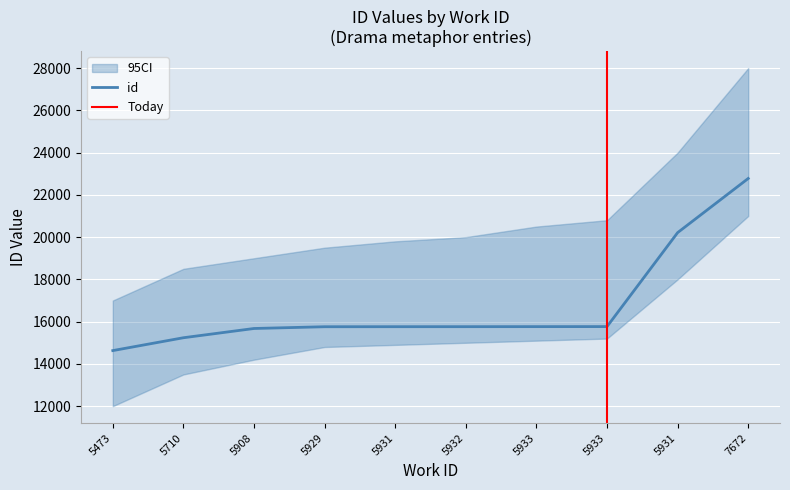

What is the maximum value shown in the chart?

22776